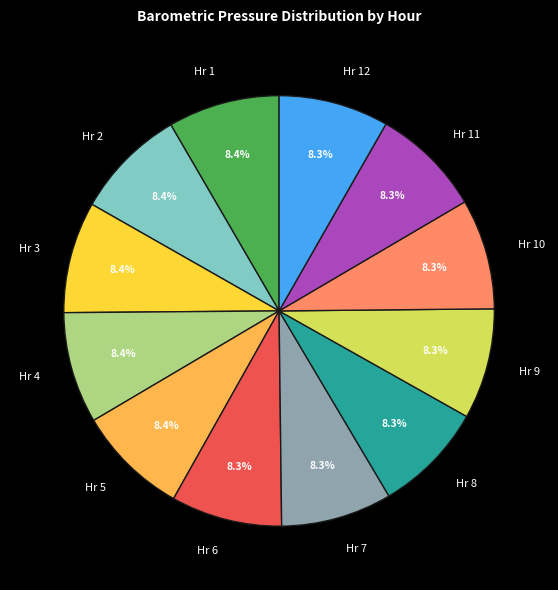

Approximately how many times larger is the value at Hr 4 compared to Hr 5?

1.0